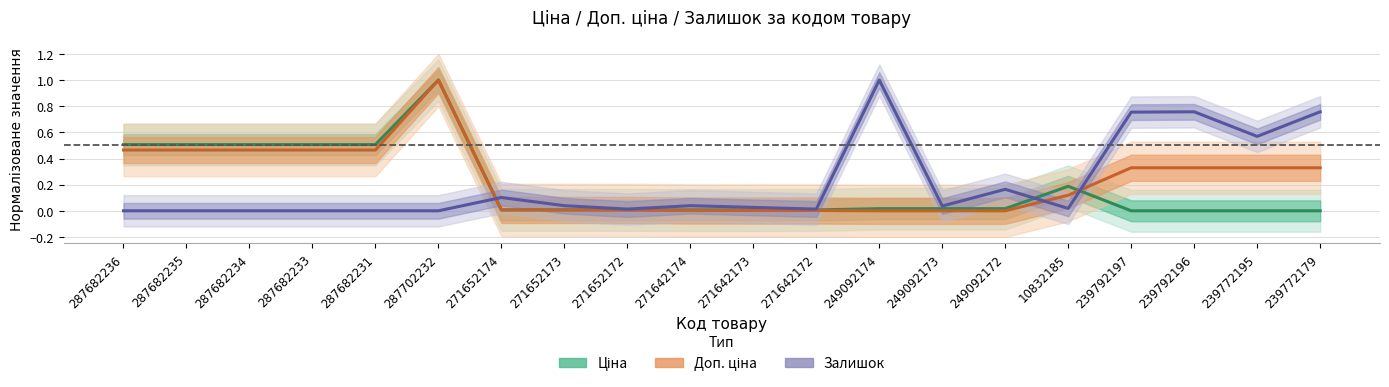

True or false: Залишок has more than 0 interior local peaks.

True